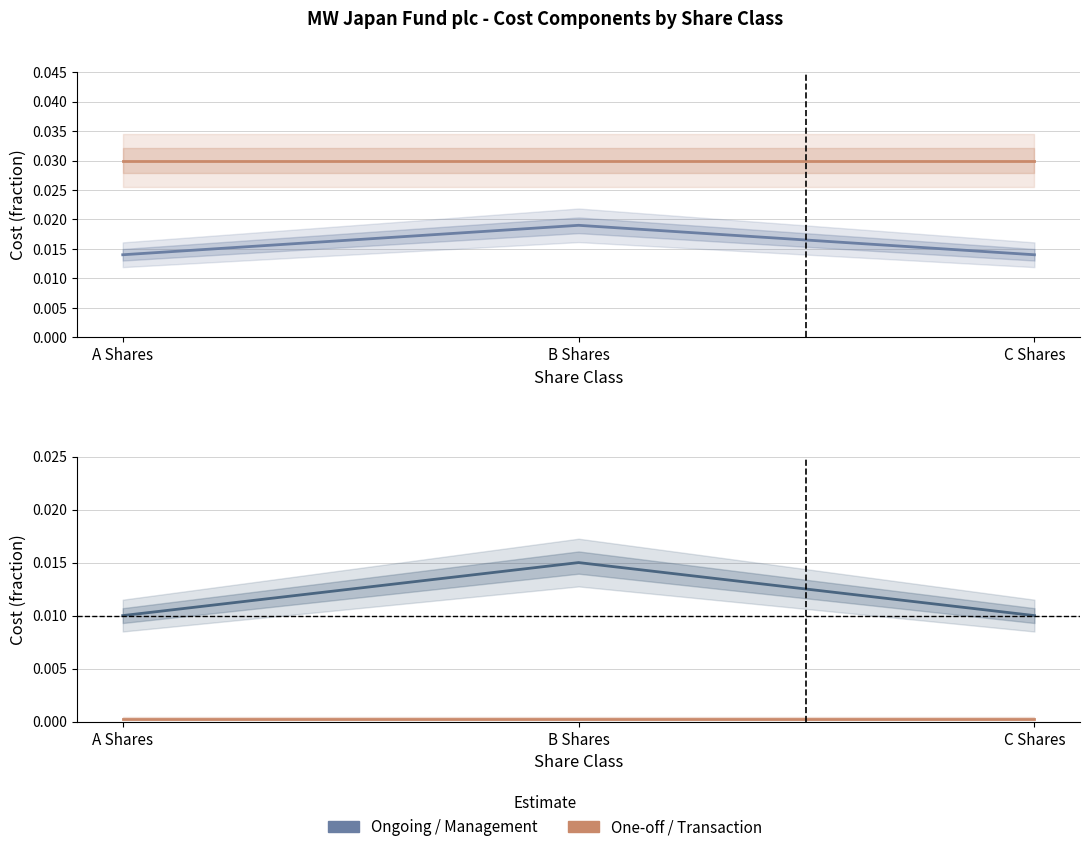

Between A Shares and B Shares, which is larger?

B Shares